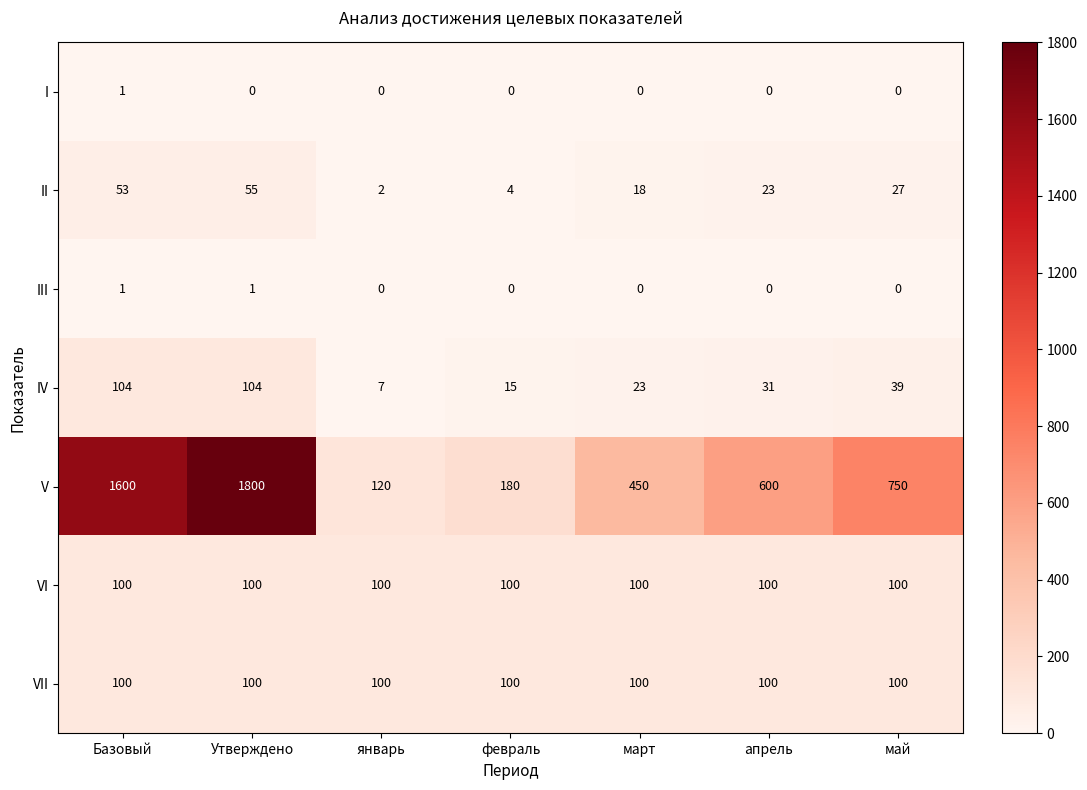

What is the maximum value for VI?

100